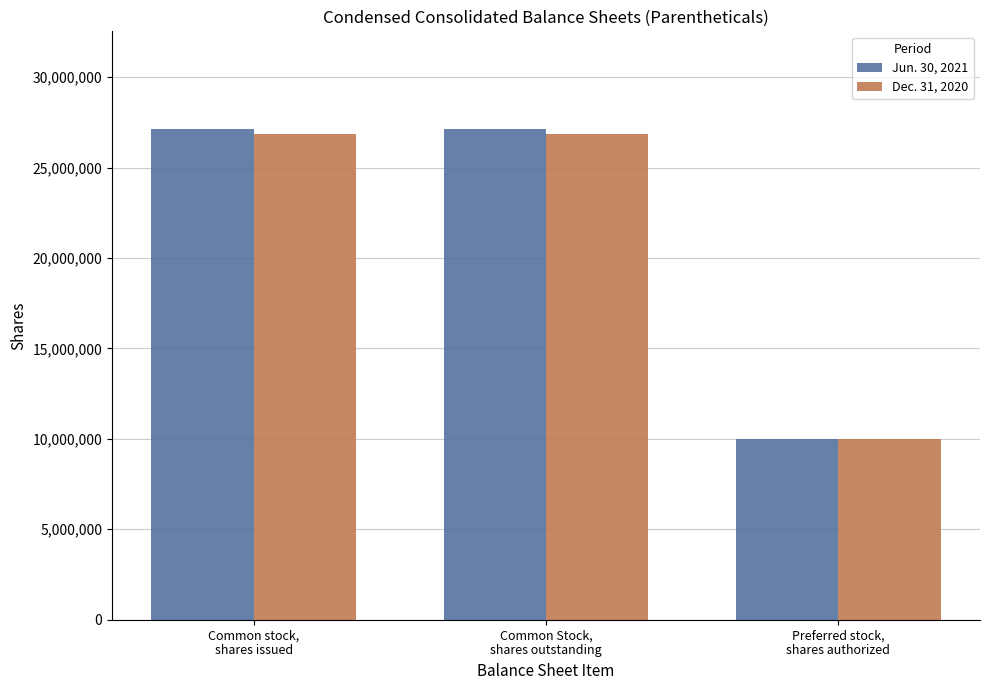

Count the Dec. 31, 2020 values in the range 10000000 to 26859850.

3